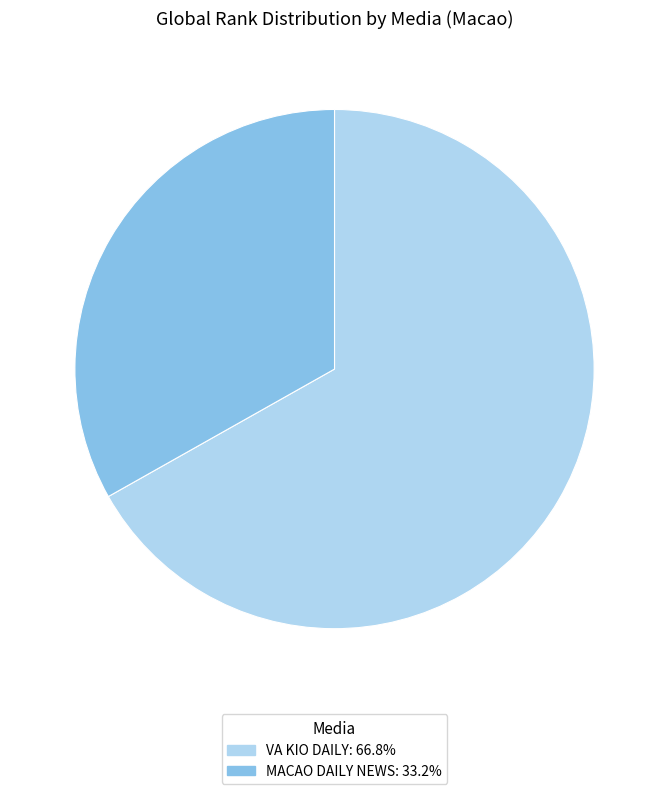

True or false: MACAO DAILY NEWS accounts for 33% of the total.

True